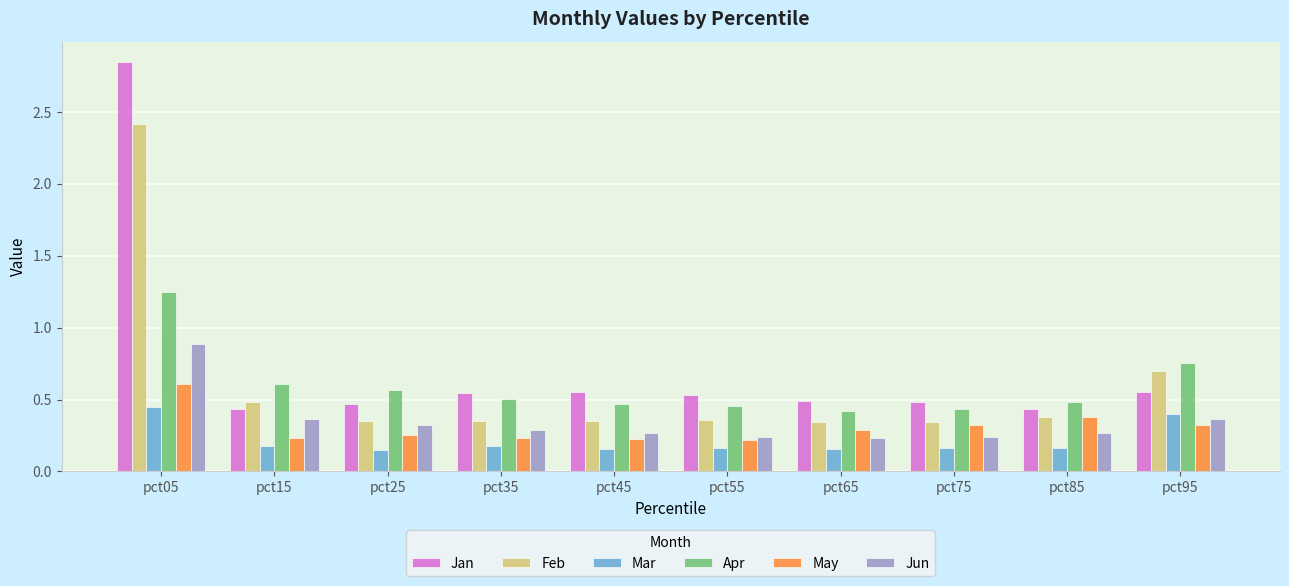

True or false: Apr has a value of 0.6 at pct15.

True